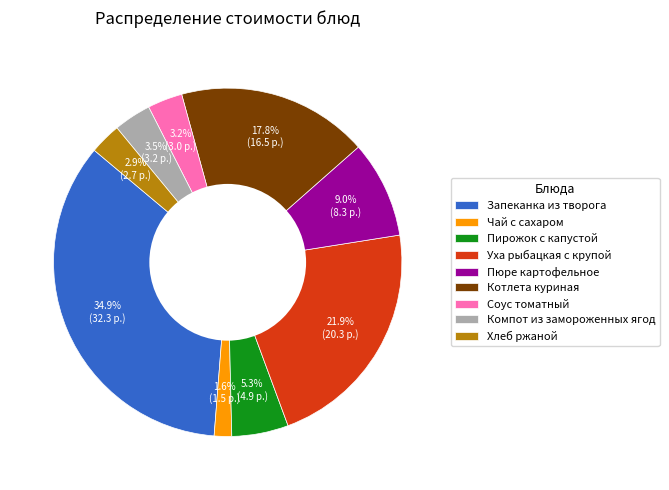

What portion of the pie excludes Пюре картофельное?

91.0%